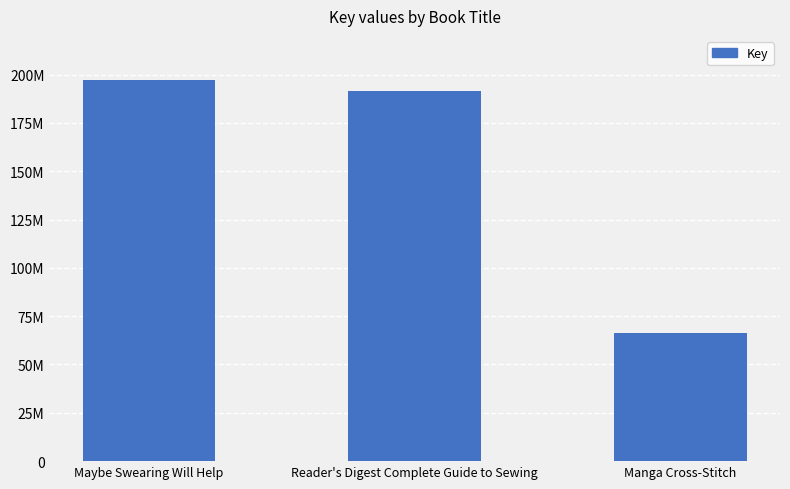

Does the chart contain any negative values?

No